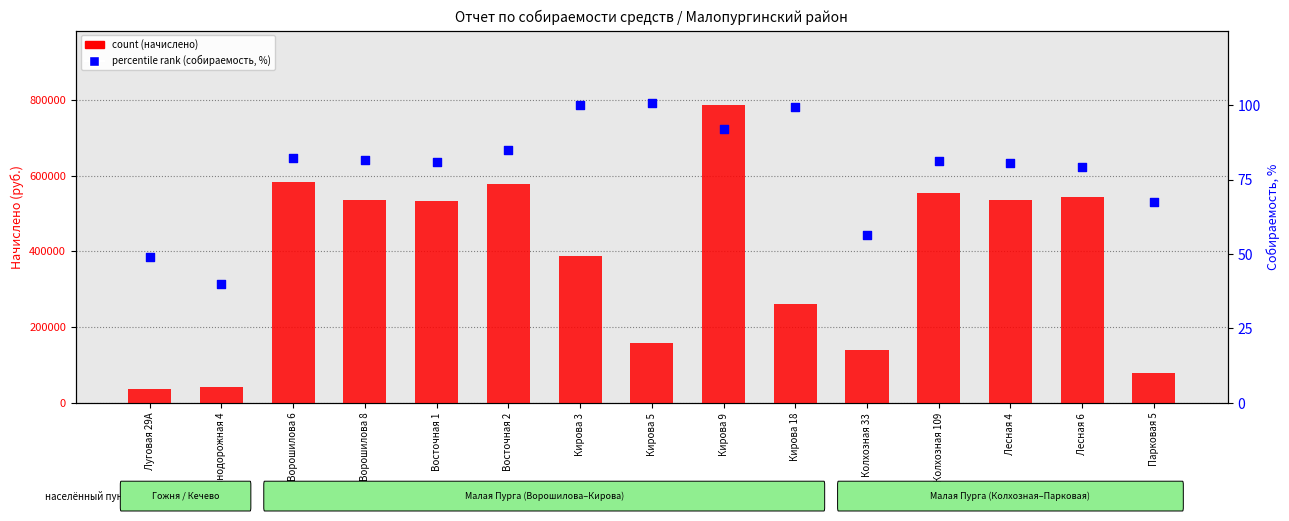

Which series has the largest Y range (max minus min)?

count